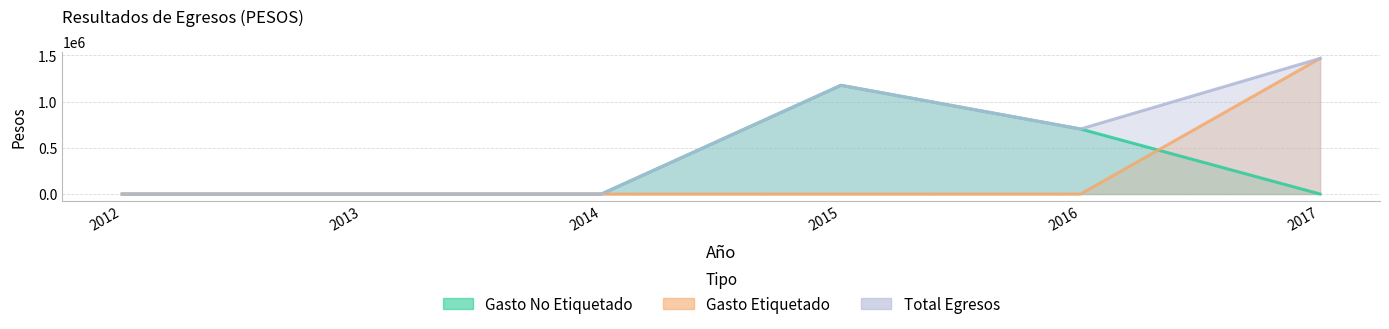

Which series has the largest range (max minus min)?

Gasto Etiquetado